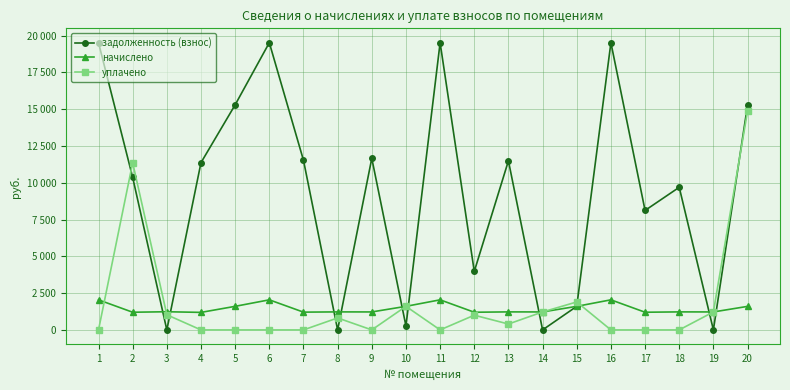

At which category is the sum across all series the highest?

20